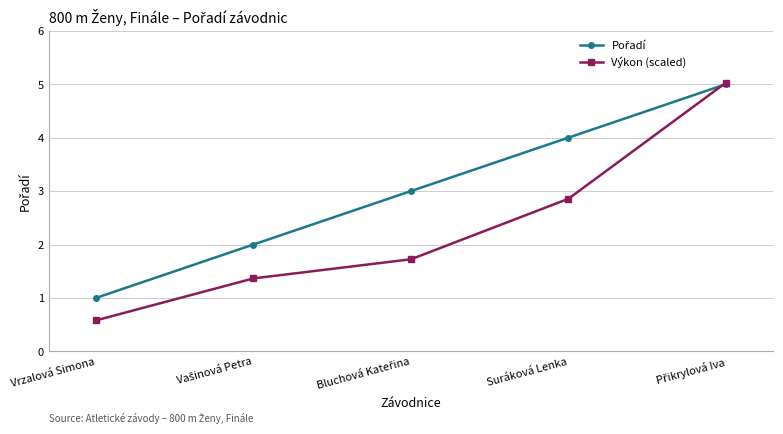

What position from the right is Suráková Lenka?

2